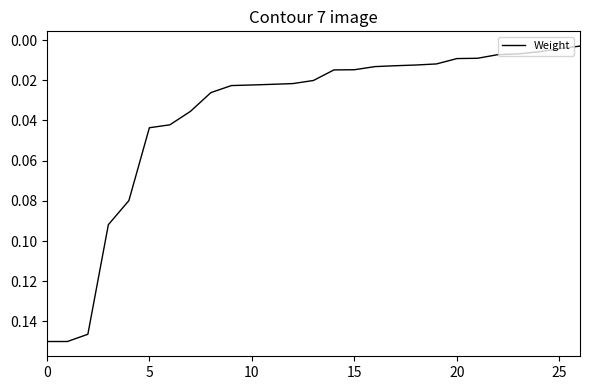

Does the chart have visible grid lines?

No